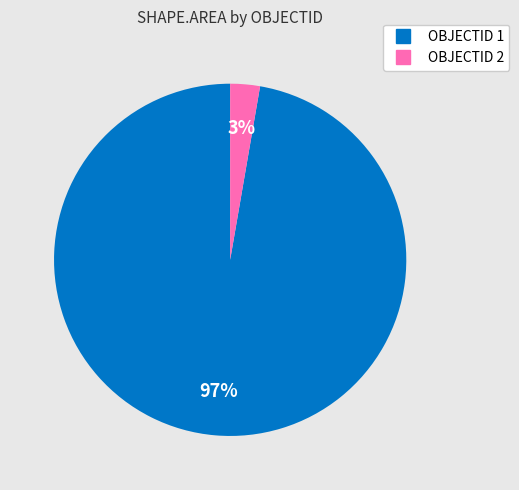

To the nearest percent, what is the average slice percentage?

50%